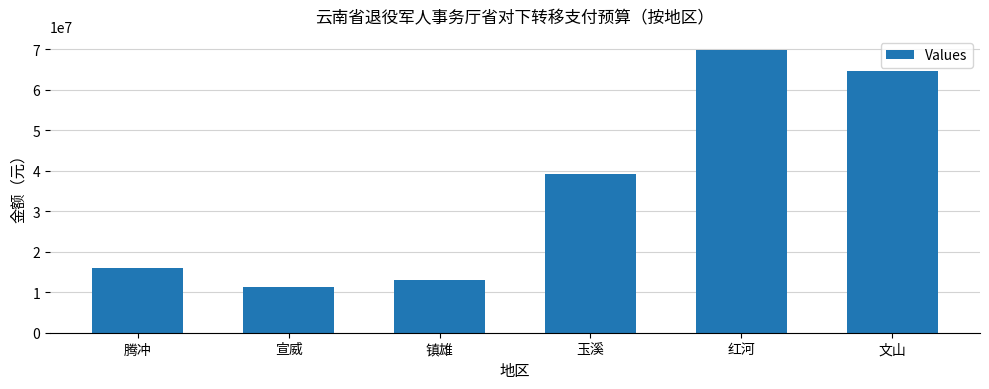

What is the minimum value shown in the chart?

11394844